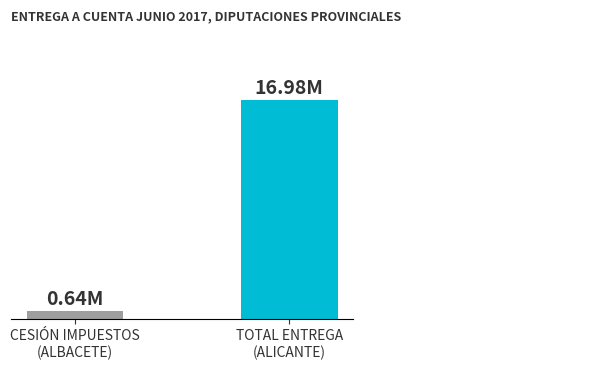

What is the average value?

8812298.5